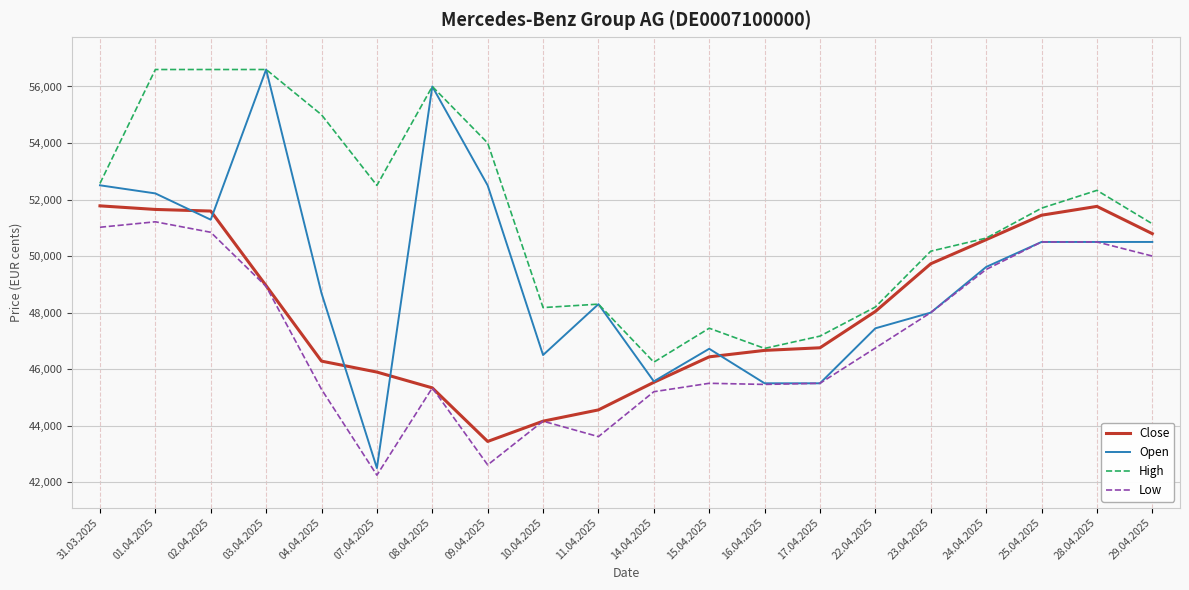

What is the spread (max minus min) of values at 25.04.2025?

1195